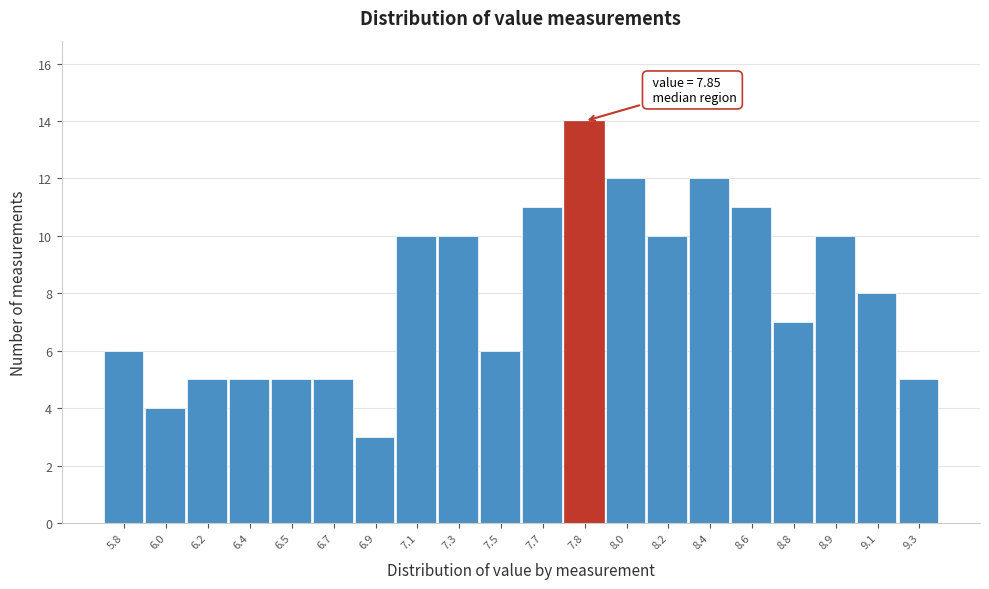

Reading right to left, transcribe all the data shown in this chart.

9.3=5	9.1=8	8.9=10	8.8=7	8.6=11	8.4=12	8.2=10	8.0=12	7.8=14	7.7=11	7.5=6	7.3=10	7.1=10	6.9=3	6.7=5	6.5=5	6.4=5	6.2=5	6.0=4	5.8=6